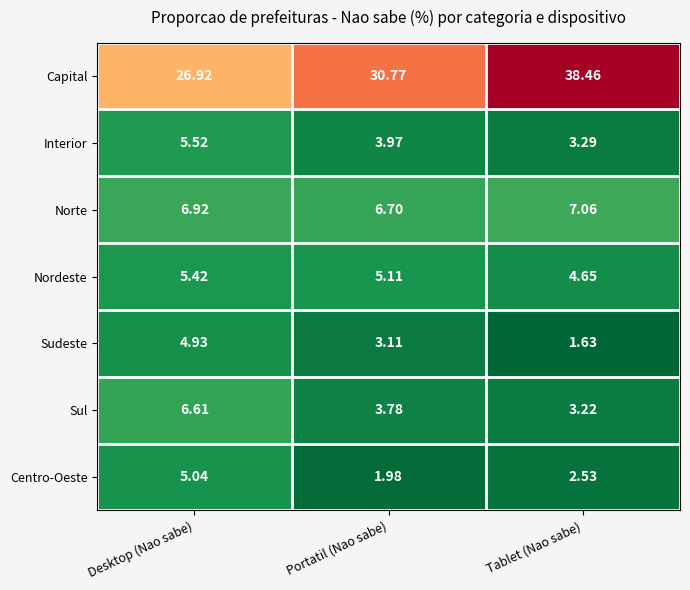

What is the total value across all series at Tablet (Nao sabe)?

60.8